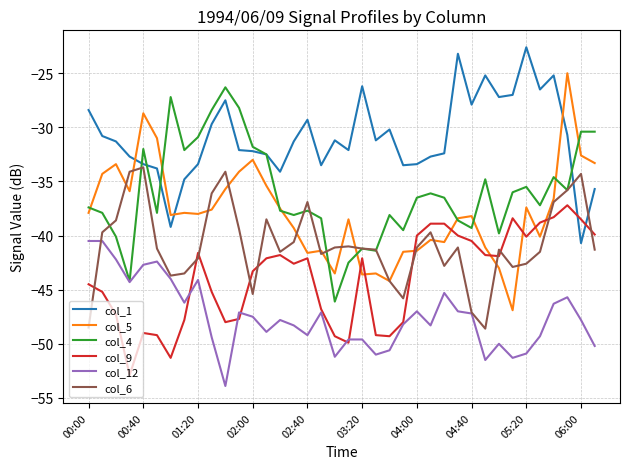

What is the greatest value displayed?

-22.6